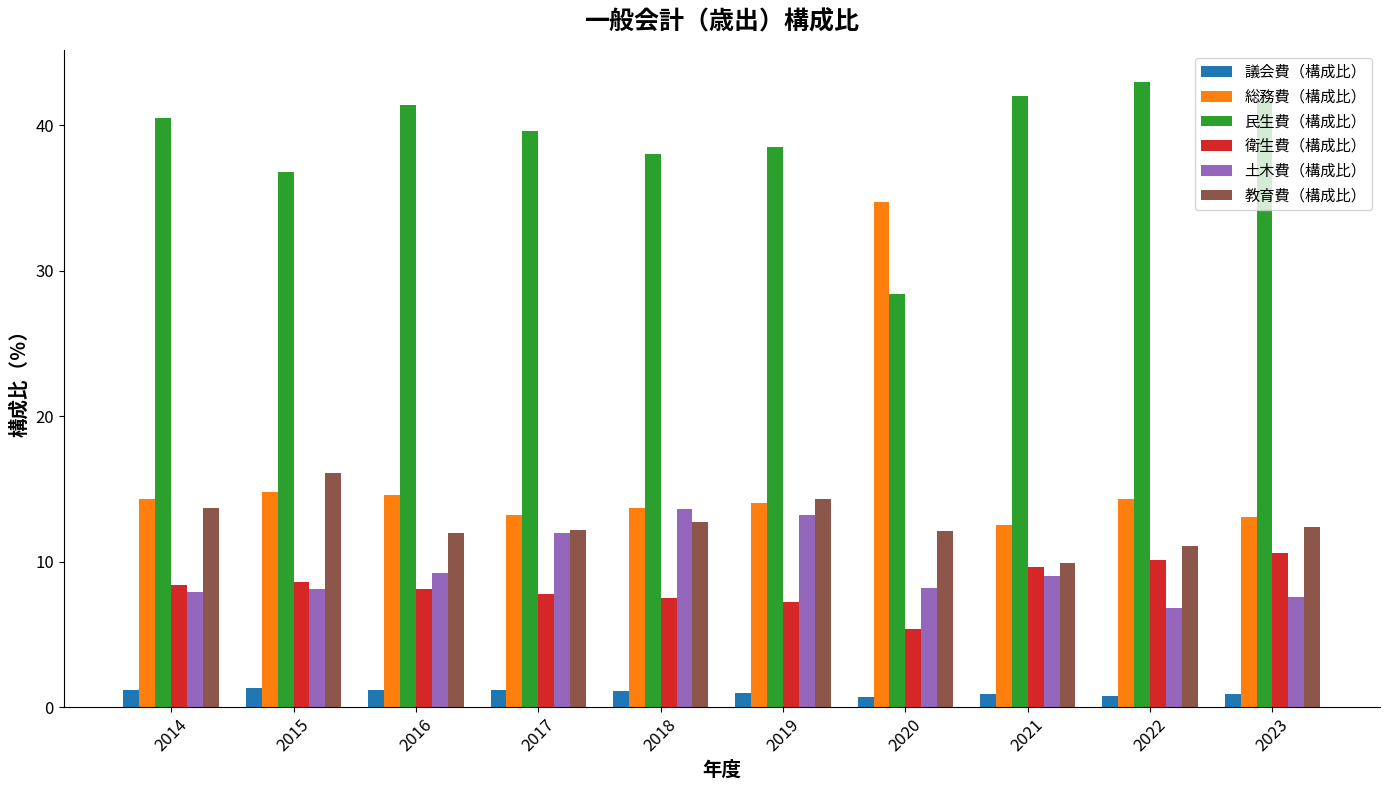

Does the chart contain any negative values?

No